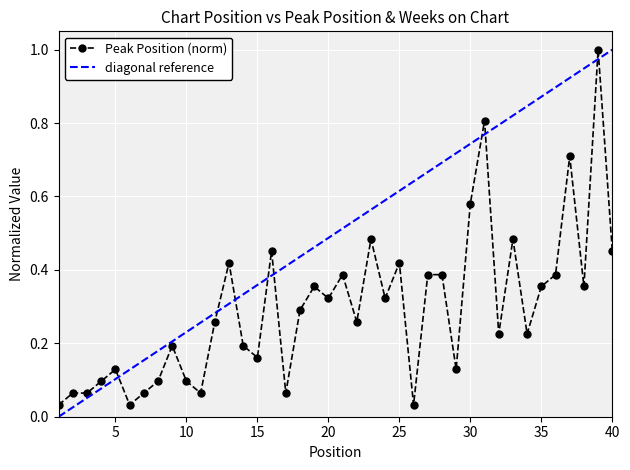

Rank the series by their average value, from lowest to highest.

Peak Position (norm), diagonal reference